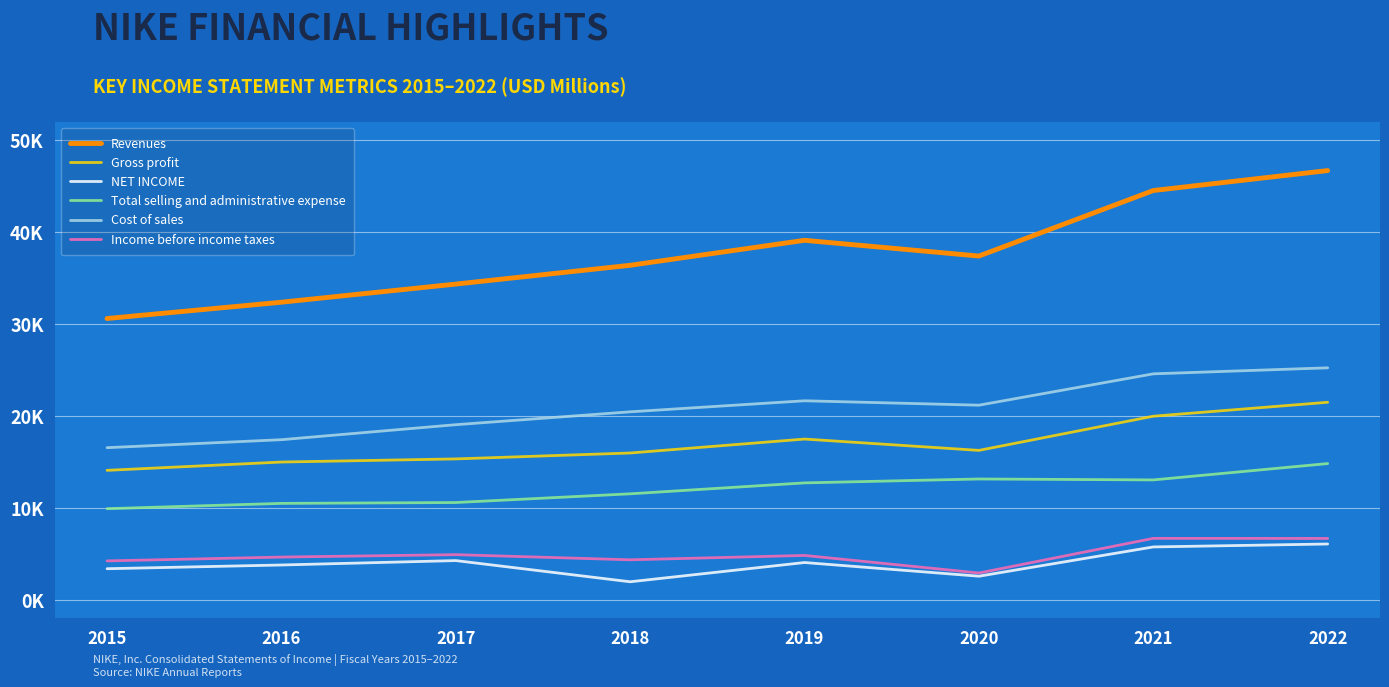

What are all the series names shown in the legend?

Revenues, Gross profit, NET INCOME, Total selling and administrative expense, Cost of sales, Income before income taxes